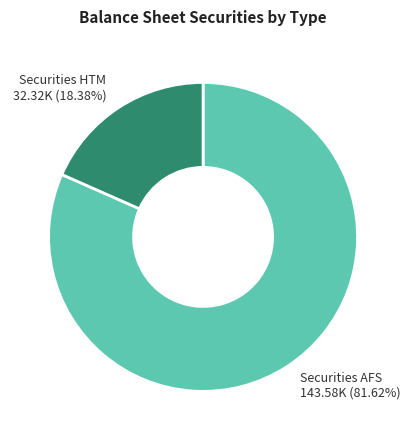

Does any single category account for the majority?

Yes